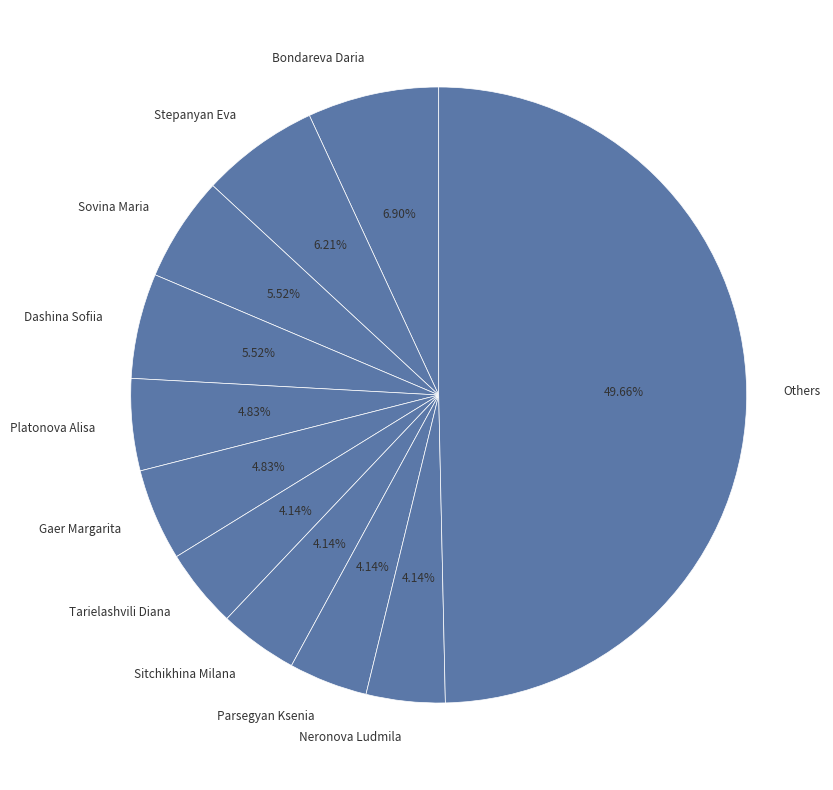

Approximately how many times larger is the value at Stepanyan Eva compared to Bondareva Daria?

0.9